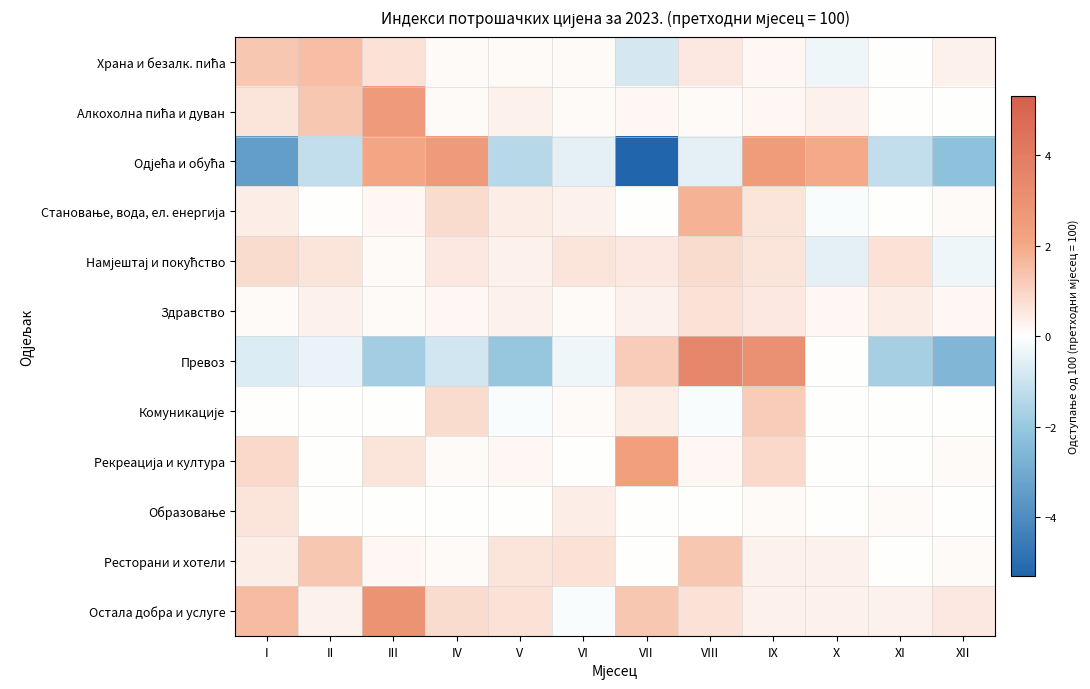

Which series has the widest spread of values?

Одјећа и обућа